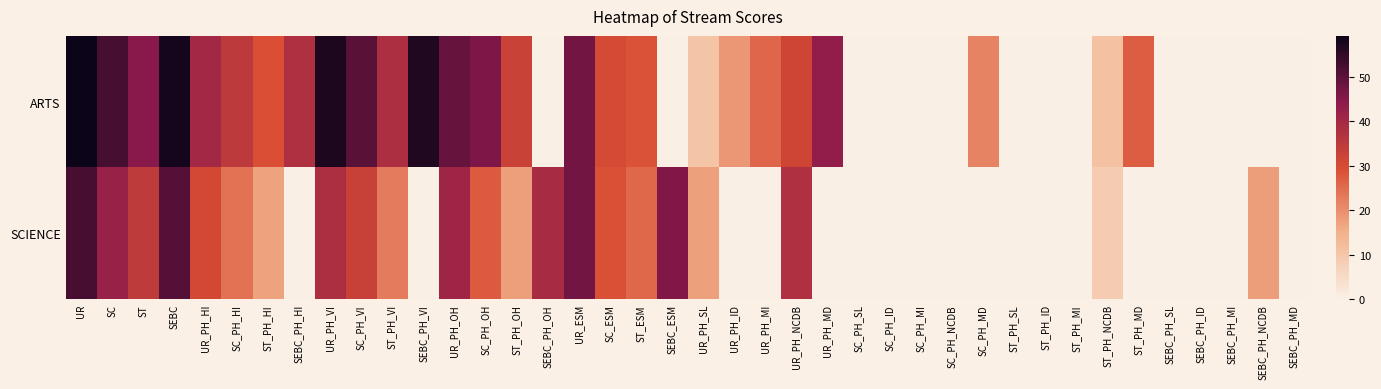

Reading right to left, extract all data points from this chart.

ARTS: SEBC_PH_MD=0.0	SEBC_PH_NCDB=0.0	SEBC_PH_MI=0.0	SEBC_PH_ID=0.0	SEBC_PH_SL=0.0	ST_PH_MD=27.2	ST_PH_NCDB=11.2	ST_PH_MI=0.0	ST_PH_ID=0.0	ST_PH_SL=0.0	SC_PH_MD=21.8	SC_PH_NCDB=0.0	SC_PH_MI=0.0	SC_PH_ID=0.0	SC_PH_SL=0.0	UR_PH_MD=43.2	UR_PH_NCDB=31.5	UR_PH_MI=25.8	UR_PH_ID=18.8	UR_PH_SL=10.5	SEBC_ESM=0.0	ST_ESM=28.8	SC_ESM=30.2	UR_ESM=47.2	SEBC_PH_OH=0.0	ST_PH_OH=32.5	SC_PH_OH=46.0	UR_PH_OH=48.8	SEBC_PH_VI=56.8	ST_PH_VI=38.0	SC_PH_VI=50.0	UR_PH_VI=57.2	SEBC_PH_HI=37.8	ST_PH_HI=29.2	SC_PH_HI=34.8	UR_PH_HI=40.2	SEBC=58.0	ST=44.5	SC=52.5	UR=59.2
SCIENCE: SEBC_PH_MD=0.0	SEBC_PH_NCDB=18.0	SEBC_PH_MI=0.0	SEBC_PH_ID=0.0	SEBC_PH_SL=0.0	ST_PH_MD=0.0	ST_PH_NCDB=8.8	ST_PH_MI=0.0	ST_PH_ID=0.0	ST_PH_SL=0.0	SC_PH_MD=0.0	SC_PH_NCDB=0.0	SC_PH_MI=0.0	SC_PH_ID=0.0	SC_PH_SL=0.0	UR_PH_MD=0.0	UR_PH_NCDB=37.8	UR_PH_MI=0.0	UR_PH_ID=0.0	UR_PH_SL=17.5	SEBC_ESM=45.8	ST_ESM=25.5	SC_ESM=29.0	UR_ESM=47.2	SEBC_PH_OH=39.2	ST_PH_OH=17.8	SC_PH_OH=27.5	UR_PH_OH=40.8	SEBC_PH_VI=0.0	ST_PH_VI=22.8	SC_PH_VI=32.8	UR_PH_VI=38.0	SEBC_PH_HI=0.0	ST_PH_HI=17.0	SC_PH_HI=24.2	UR_PH_HI=31.0	SEBC=50.8	ST=34.5	SC=42.0	UR=52.2